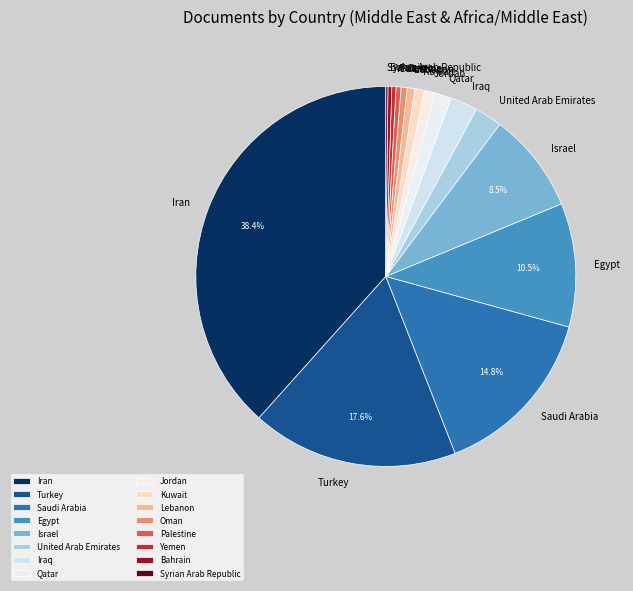

To the nearest percent, what is the average slice percentage?

6%